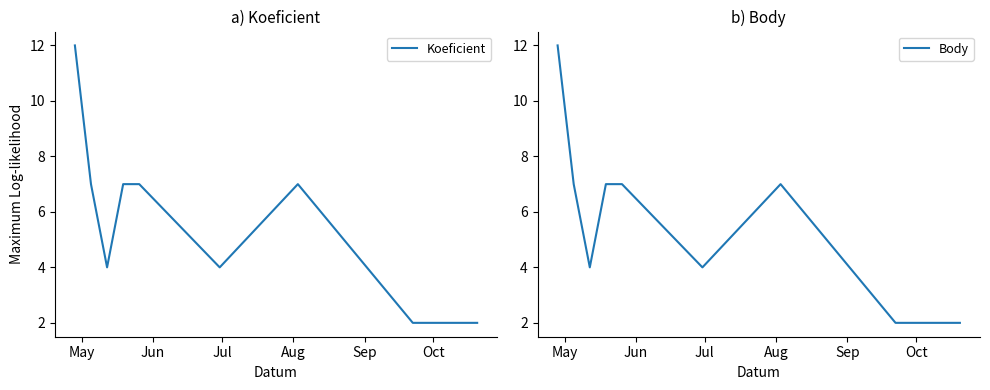

At which category is the sum across all series the highest?

May